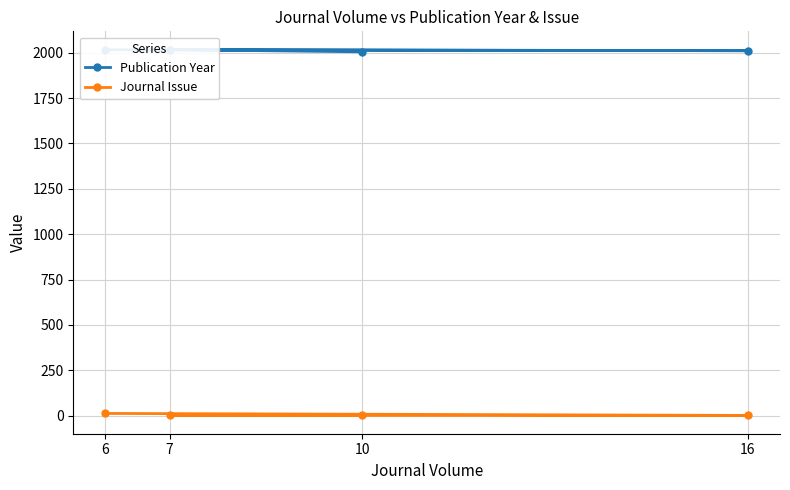

How many data points in Journal Issue are above 1?

1